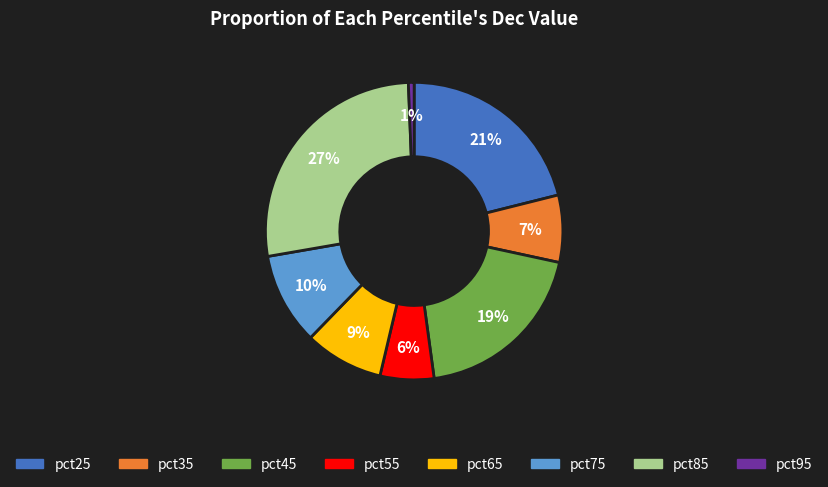

Count the number of slices in the pie.

8